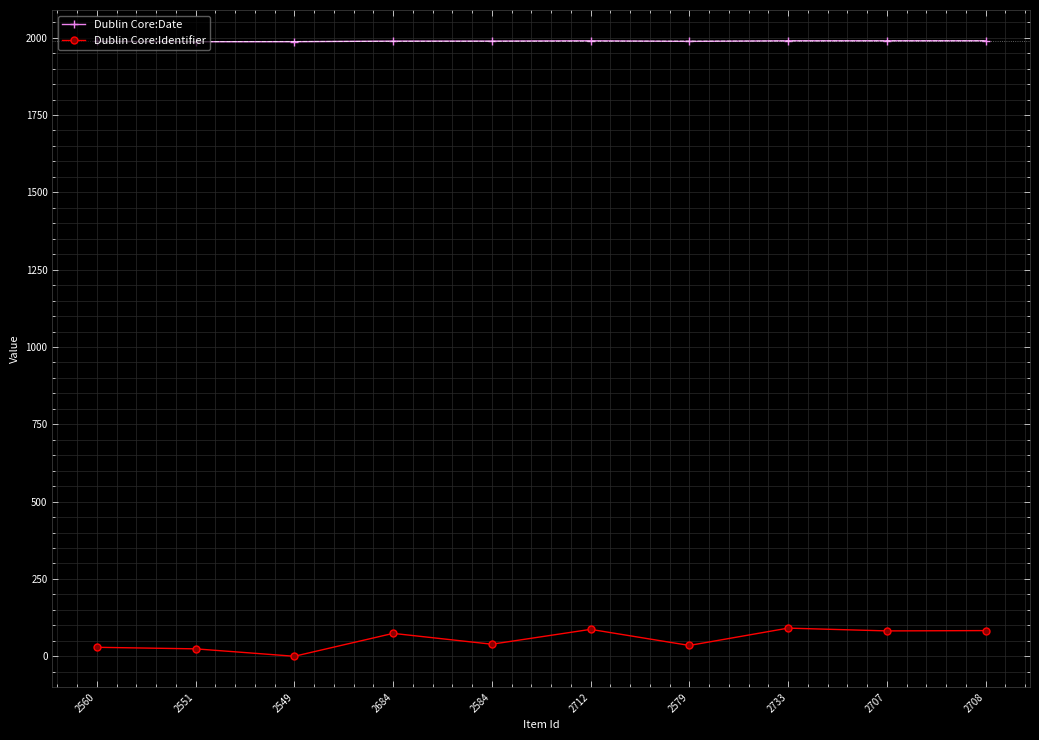

Rank the series at 2712 from highest to lowest value.

Dublin Core:Date, Dublin Core:Identifier